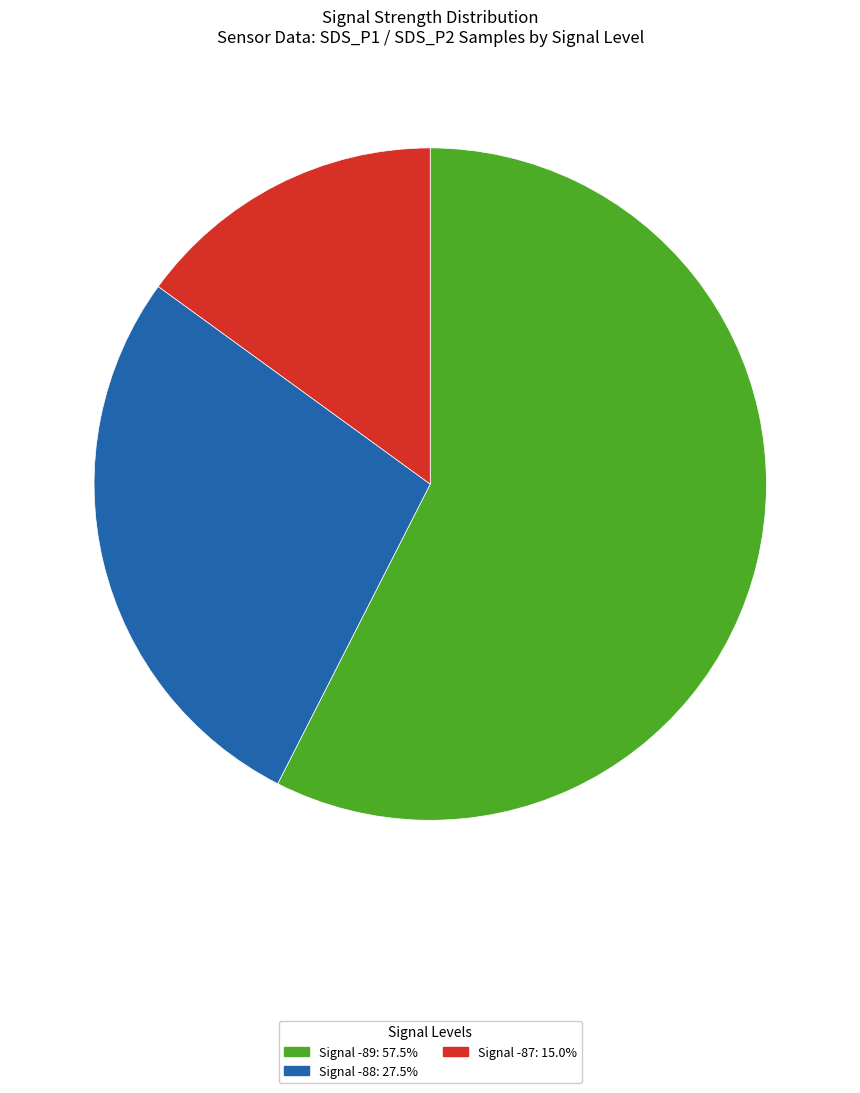

How many slices are in this pie chart?

3